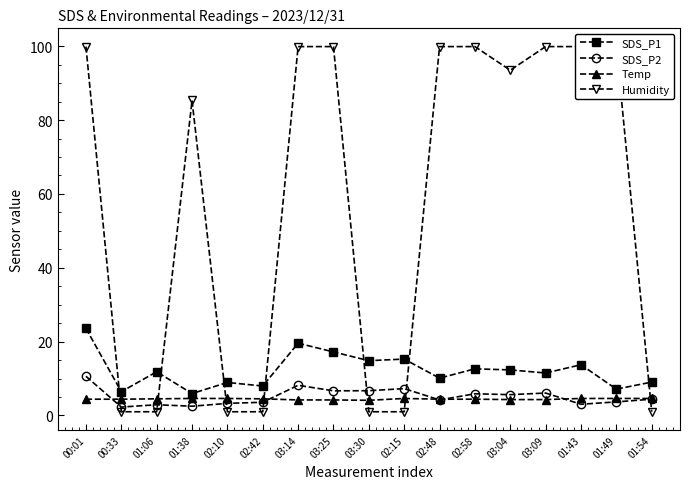

What position from the left is 01:38?

4